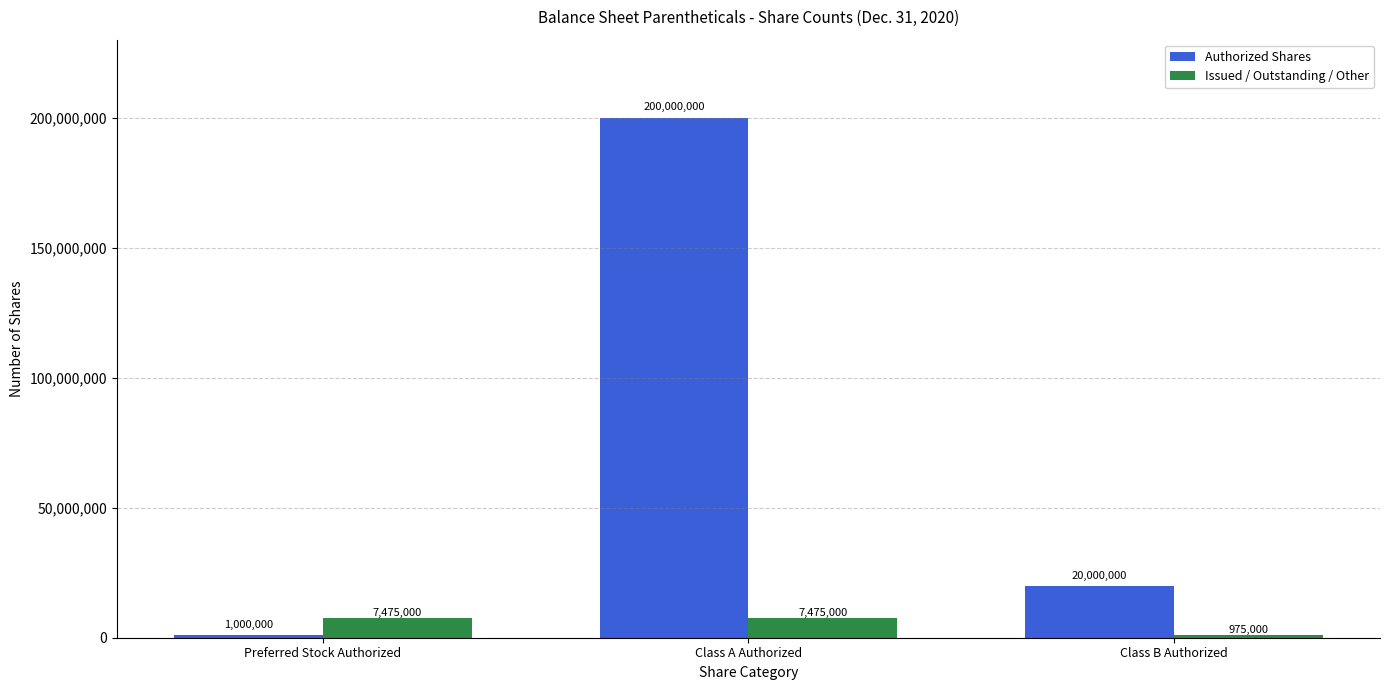

At which category is the sum across all series the highest?

Class A Authorized